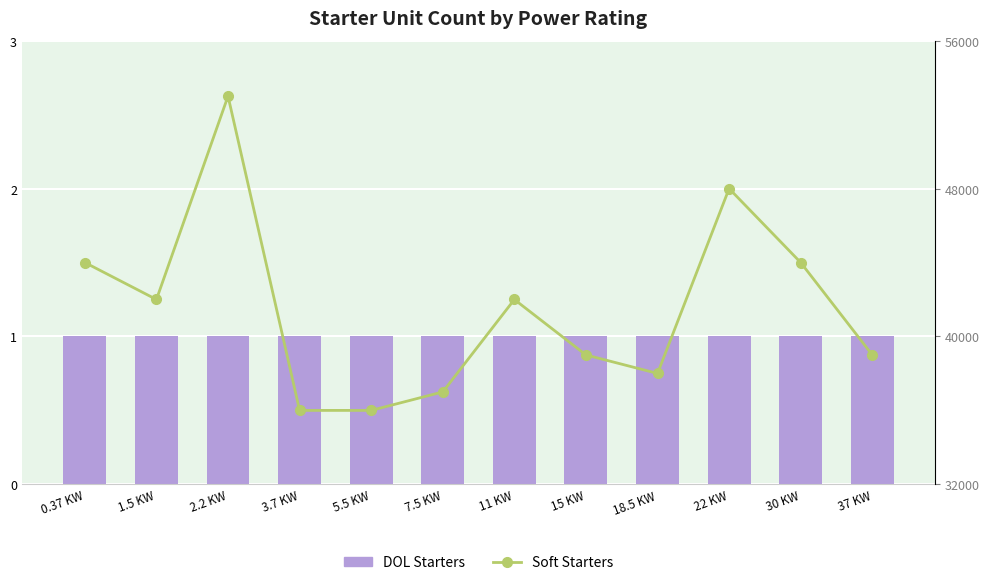

At how many categories does at least one series exceed 17817?

12